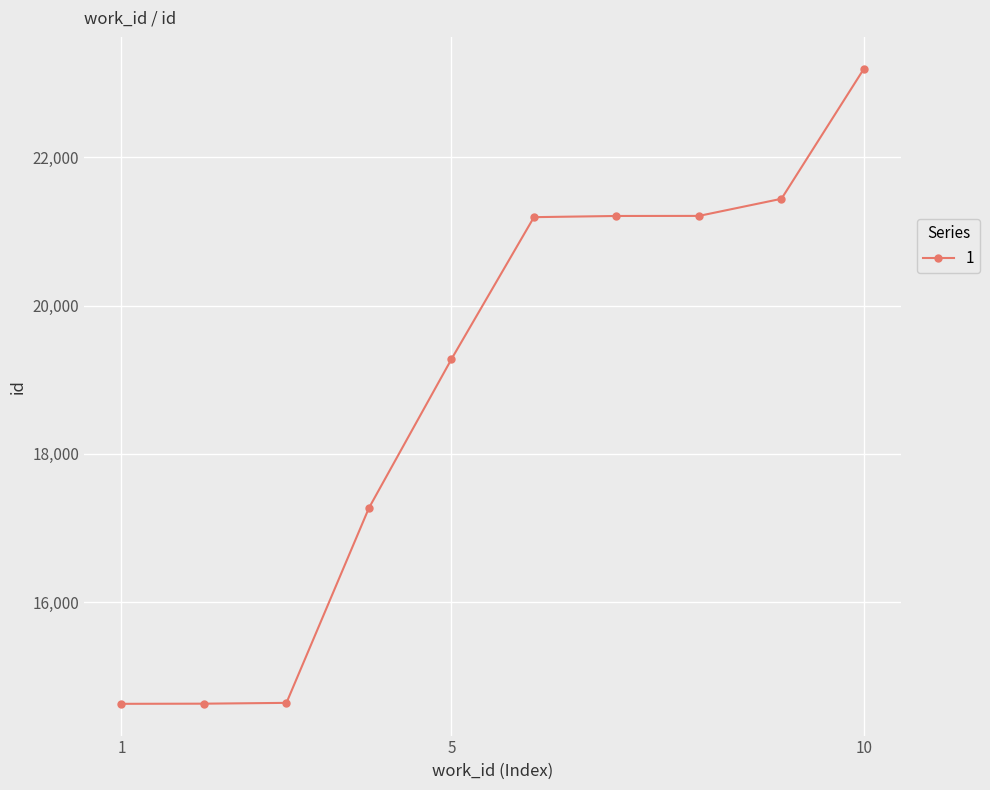

What is the minimum value shown in the chart?

14627